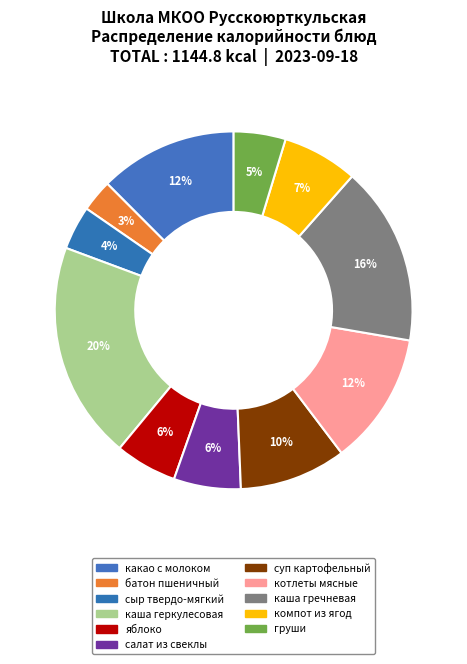

What portion of the pie excludes батон пшеничный?

97.1%